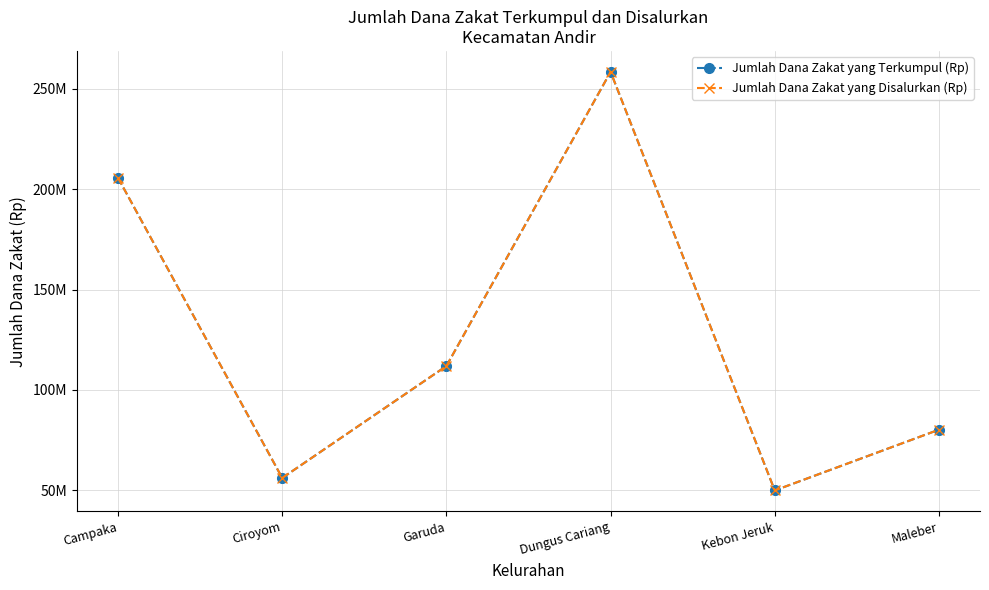

What is the difference between the Jumlah Dana Zakat yang Terkumpul (Rp) values at Garuda and Kebon Jeruk?

61920000